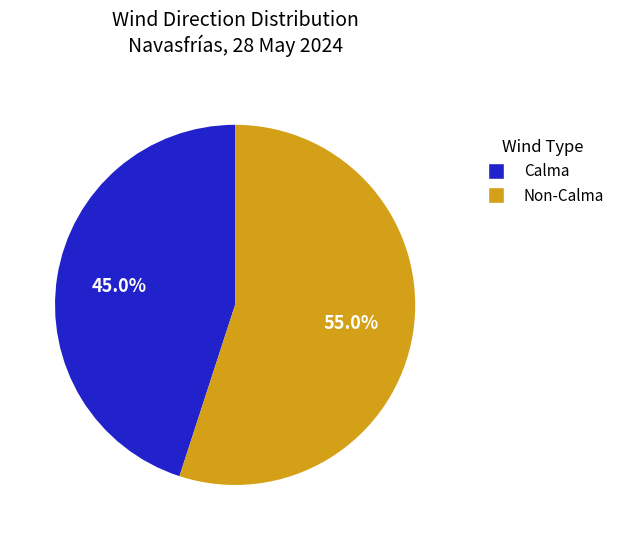

Between Calma and Non-Calma, which is larger?

Non-Calma